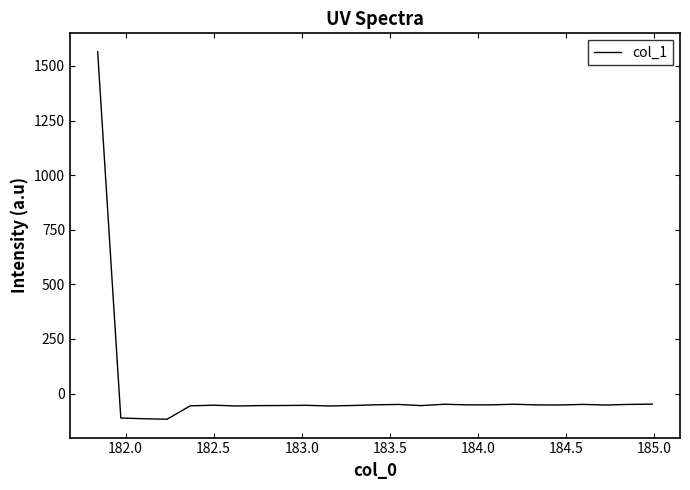

What is the minimum value shown in the chart?

-117.5